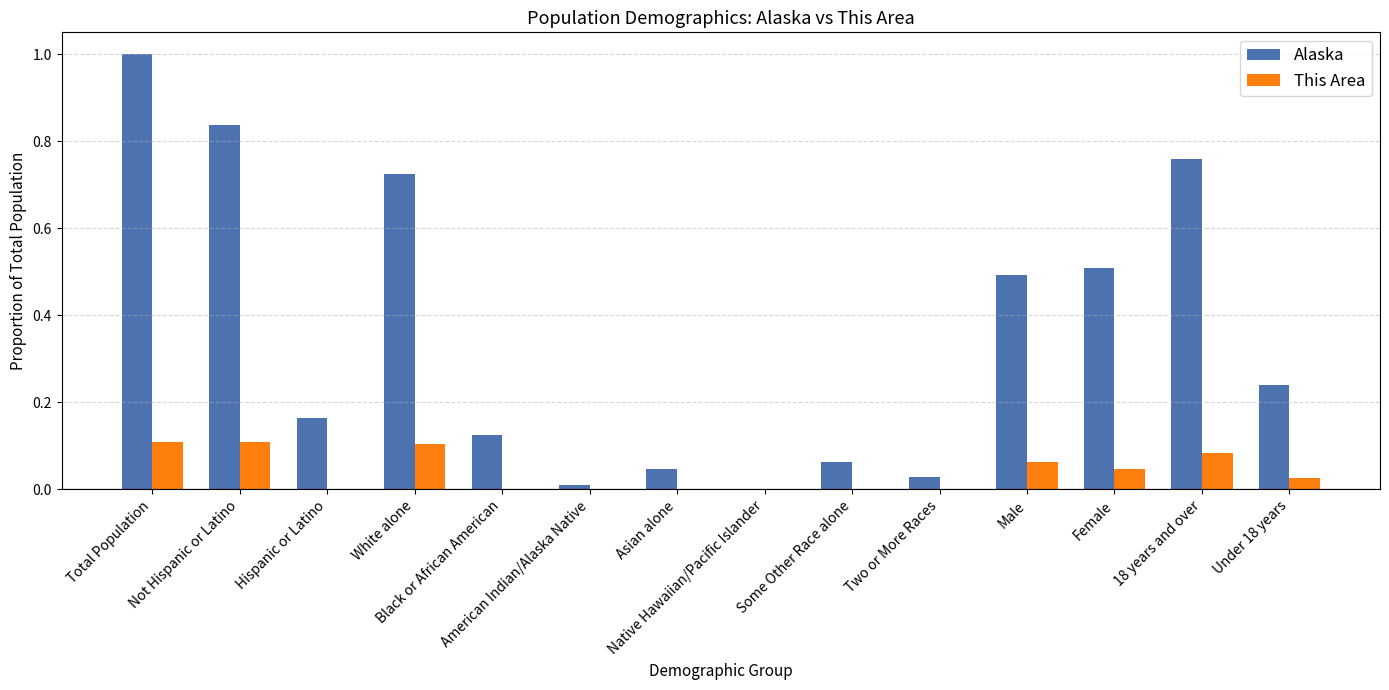

What is the sum of all This Area values?

0.5